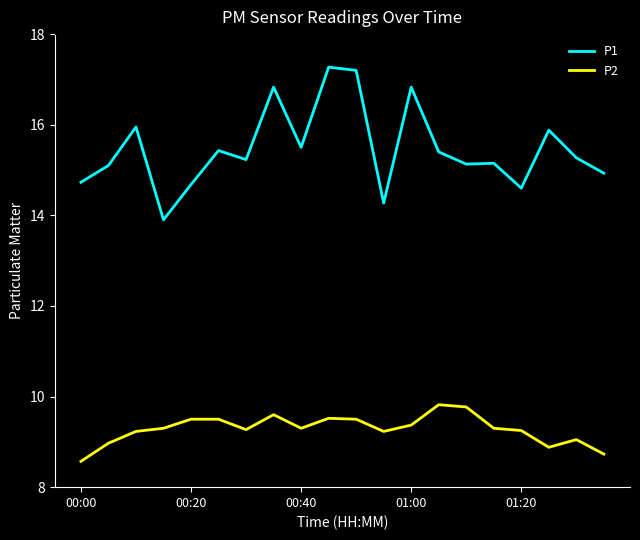

Does the chart have visible grid lines?

No